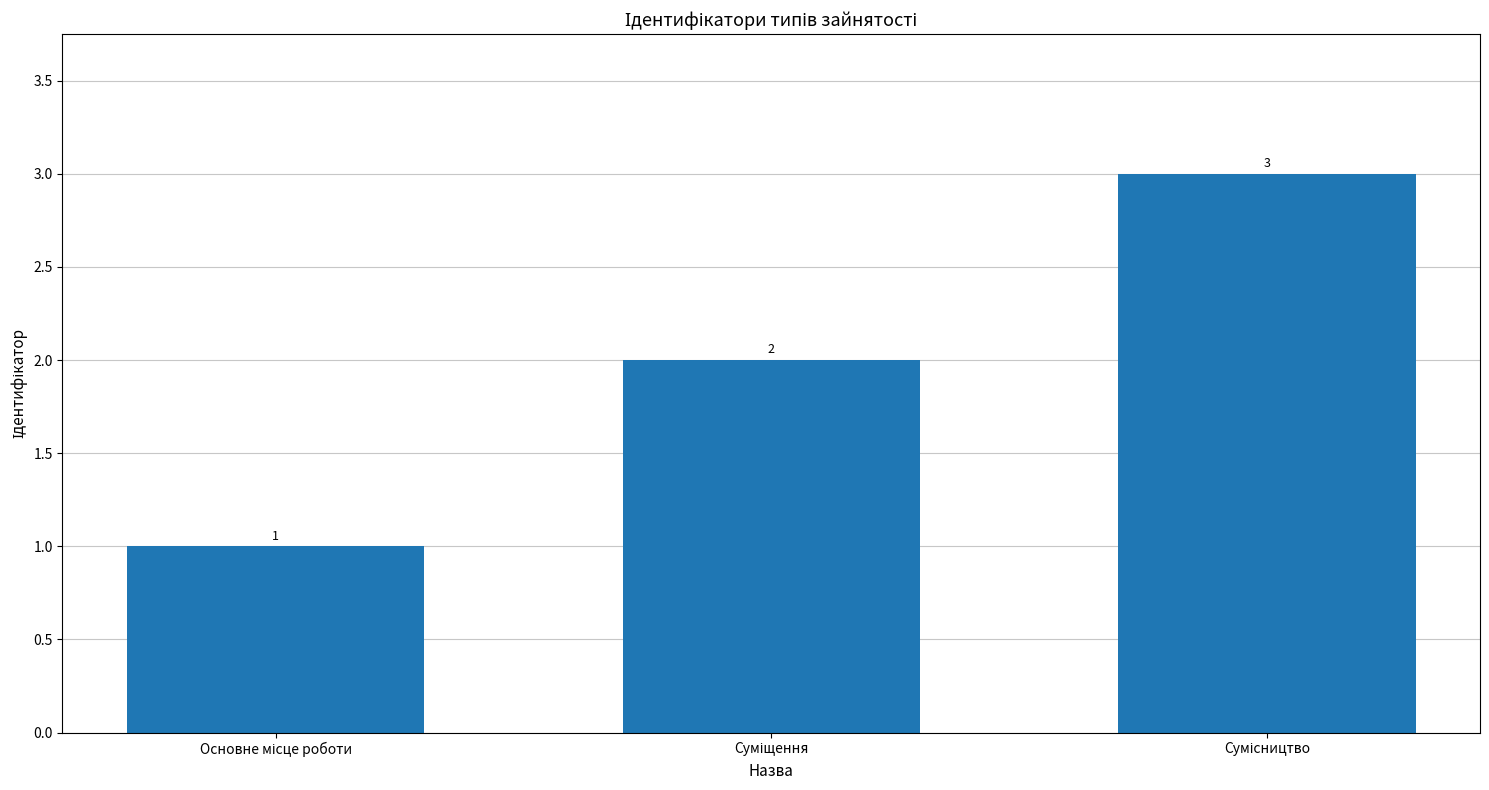

What is the value of the 3rd bar from the left?

3